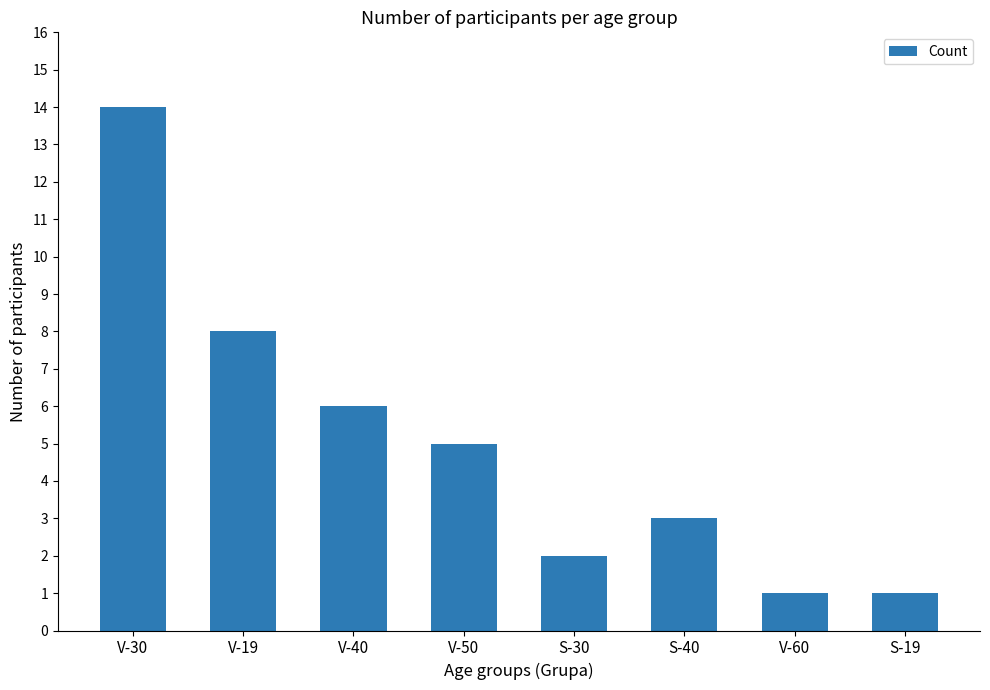

What is the change in value from V-19 to S-19?

-7